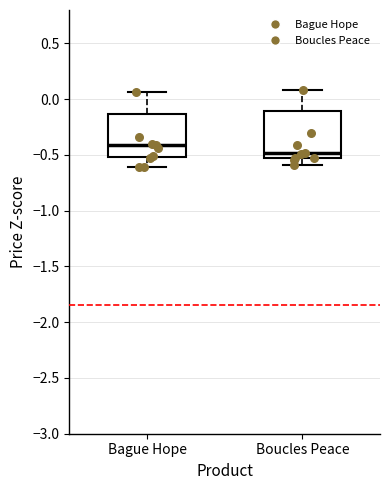

Where is the upper edge of the box for Boucles Peace on the y-axis? The values are not printed on the chart, so give them approximately, as read against the axis.

-0.10